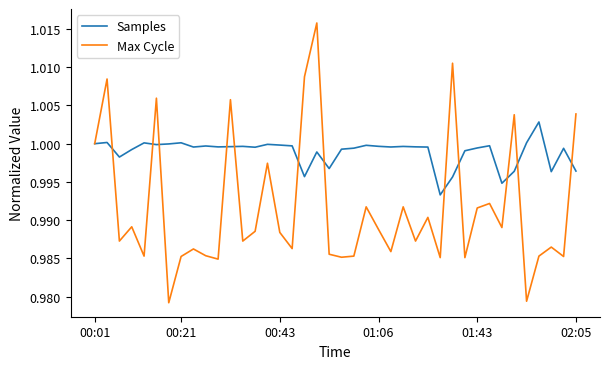

Rank the series by their average value, from lowest to highest.

Max Cycle, Samples